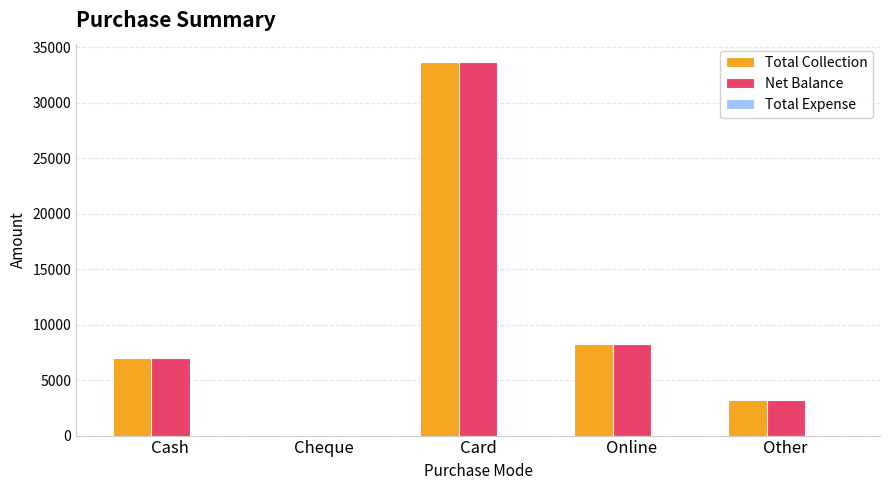

Where is Net Balance nearest to the value 16819?

Online